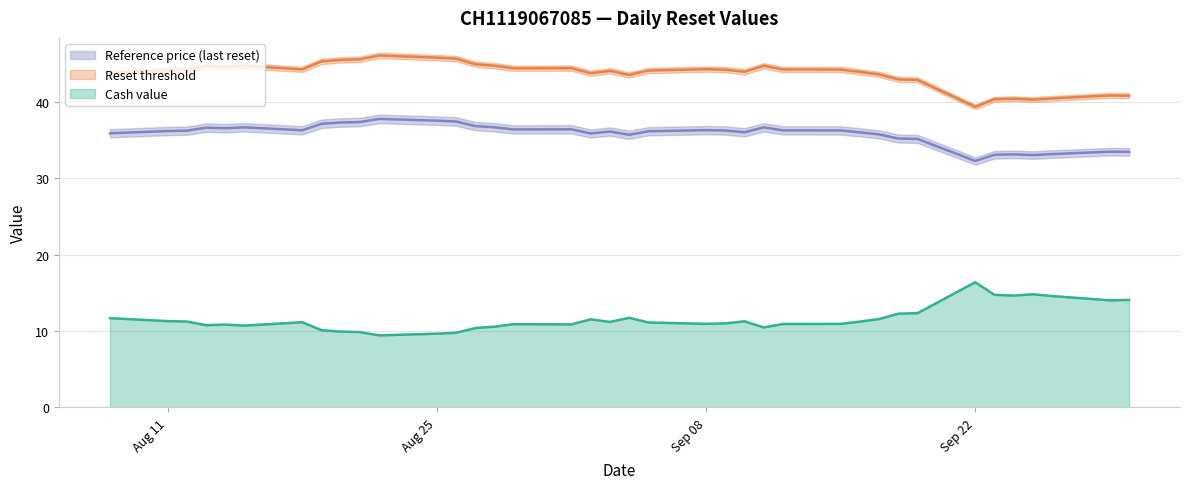

True or false: Reference price and Reset threshold cross at least once.

False